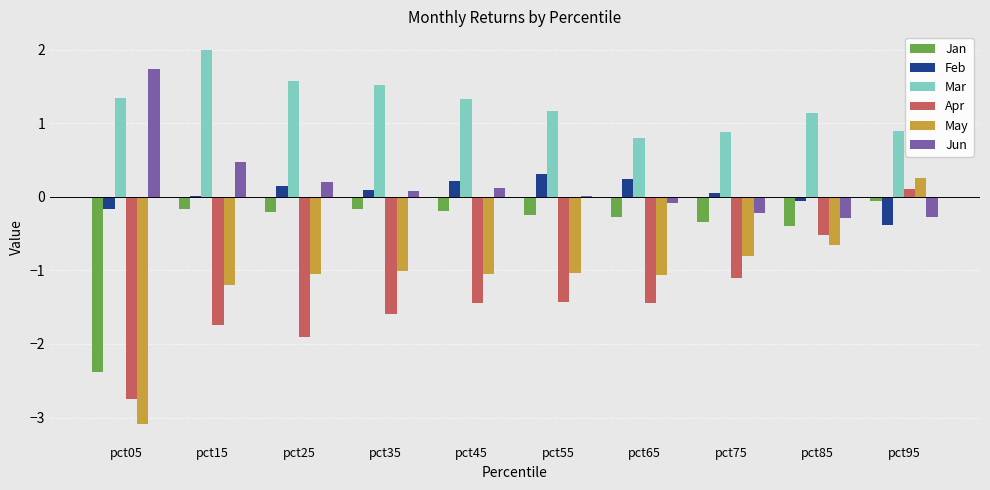

Are the bars horizontal?

No